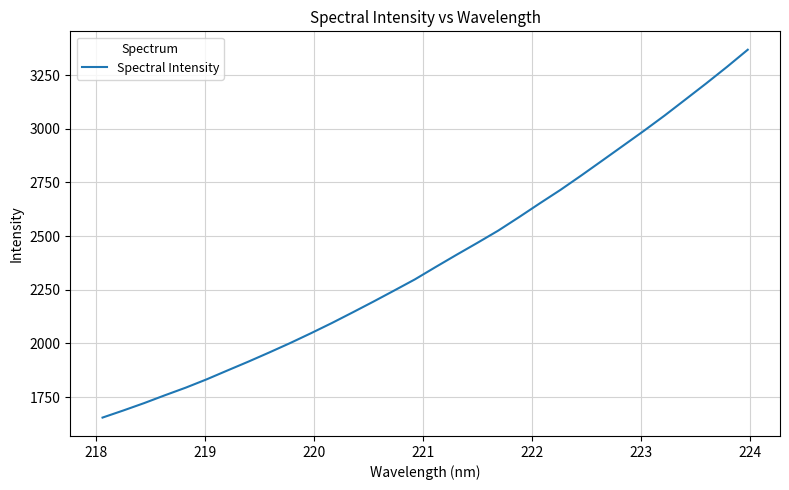

What is the difference between the maximum and minimum values?

1713.0